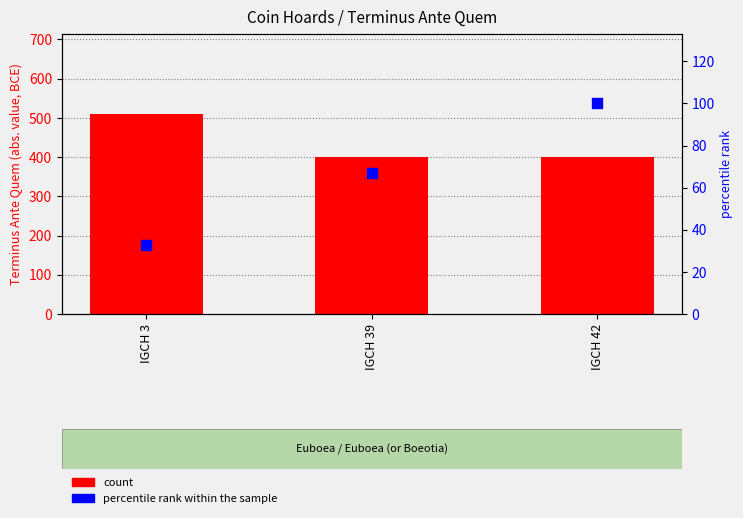

Which series contains the highest Y value?

count